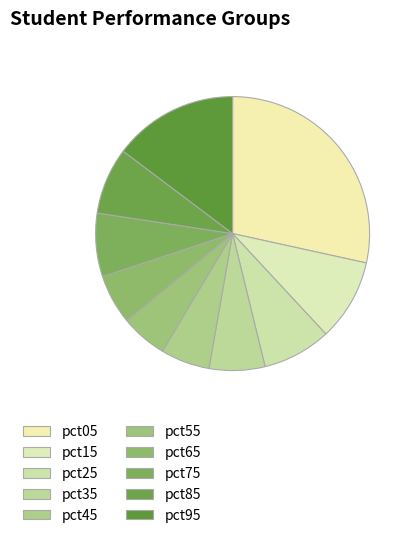

Is pct65 the majority of the pie?

No